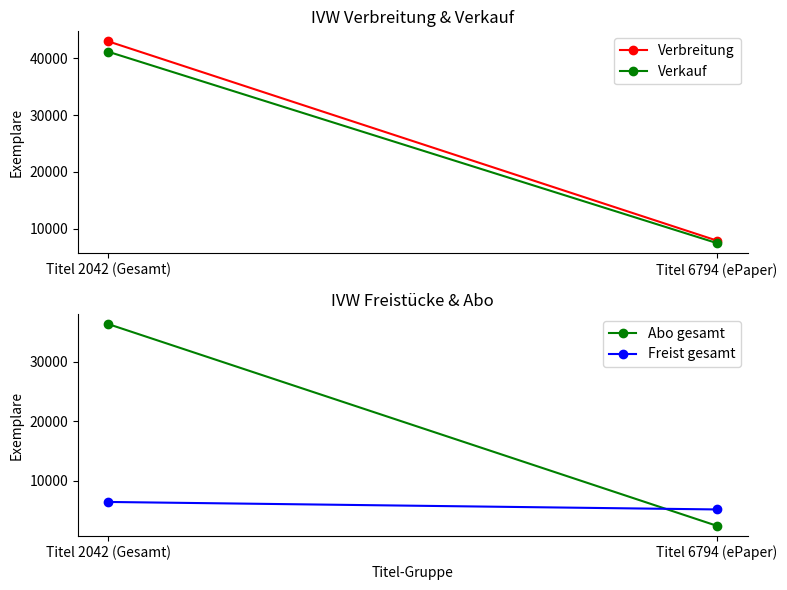

What is the value of the Verbreitung point at the 2nd from the left?

7926